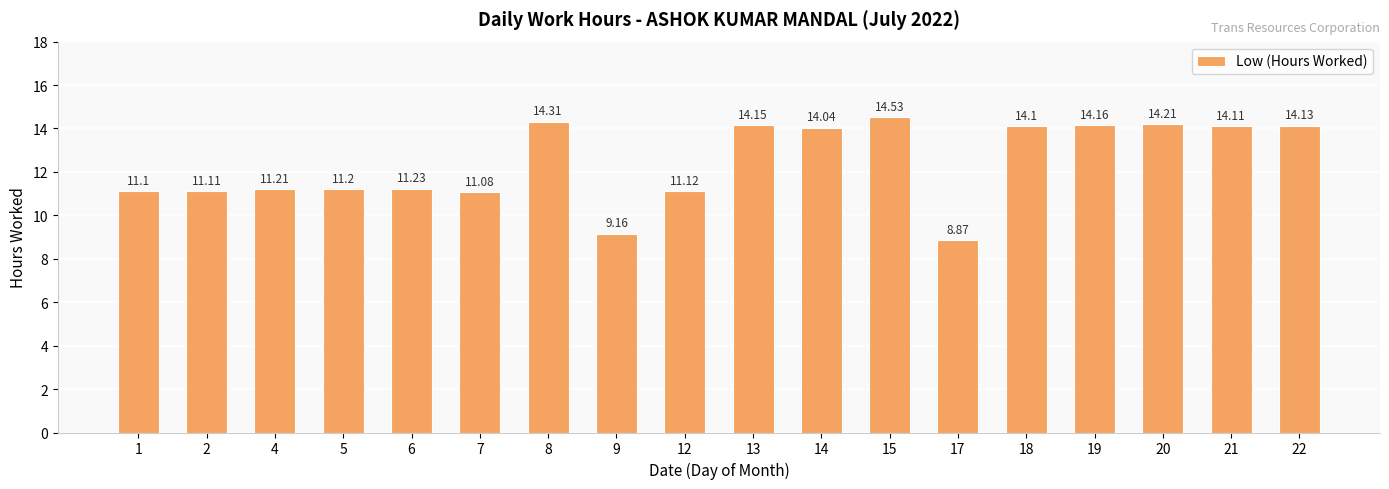

Rank the categories by value from lowest to highest.

17, 9, 7, 1, 2, 12, 5, 4, 6, 14, 18, 21, 22, 13, 19, 20, 8, 15